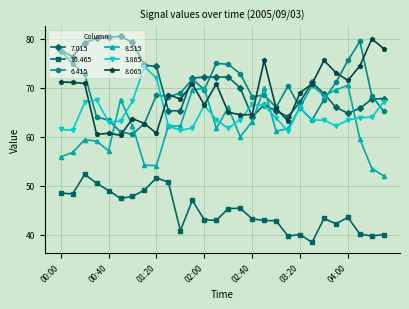

What is the minimum value shown in the chart?

38.4